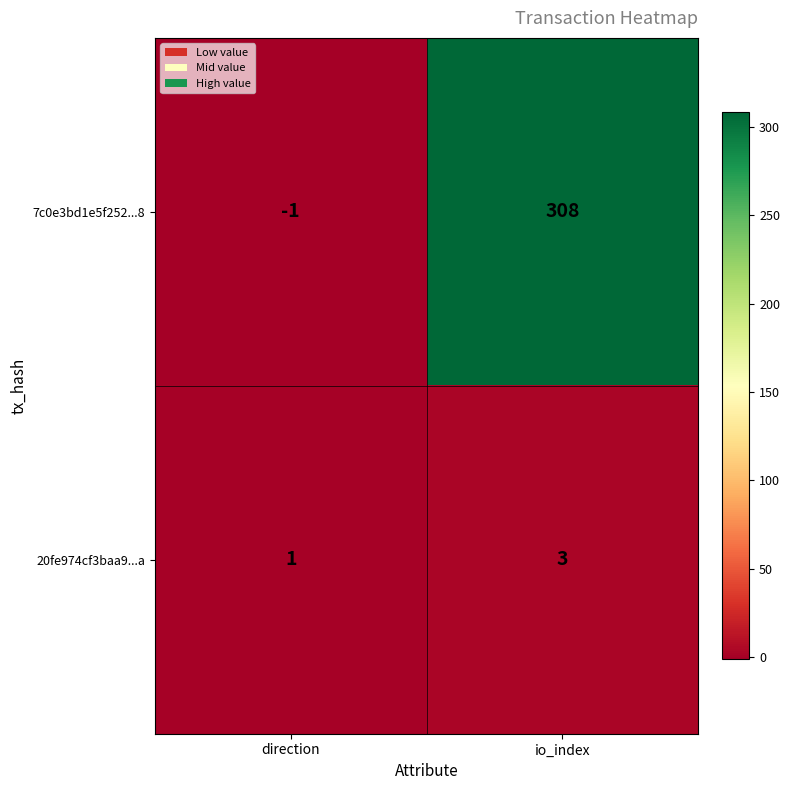

At which label is 7c0e3bd1e5f252...8 closest to 153?

direction